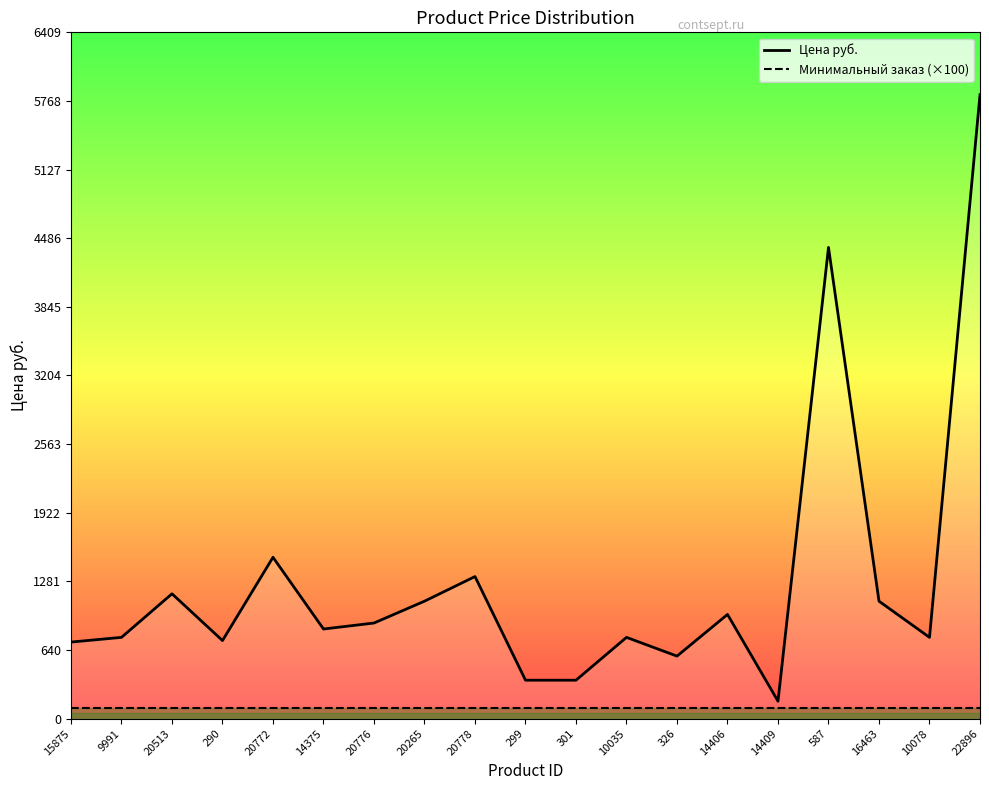

The Минимальный заказ (×100) series shows 174.5 at 15875. True or false?

False